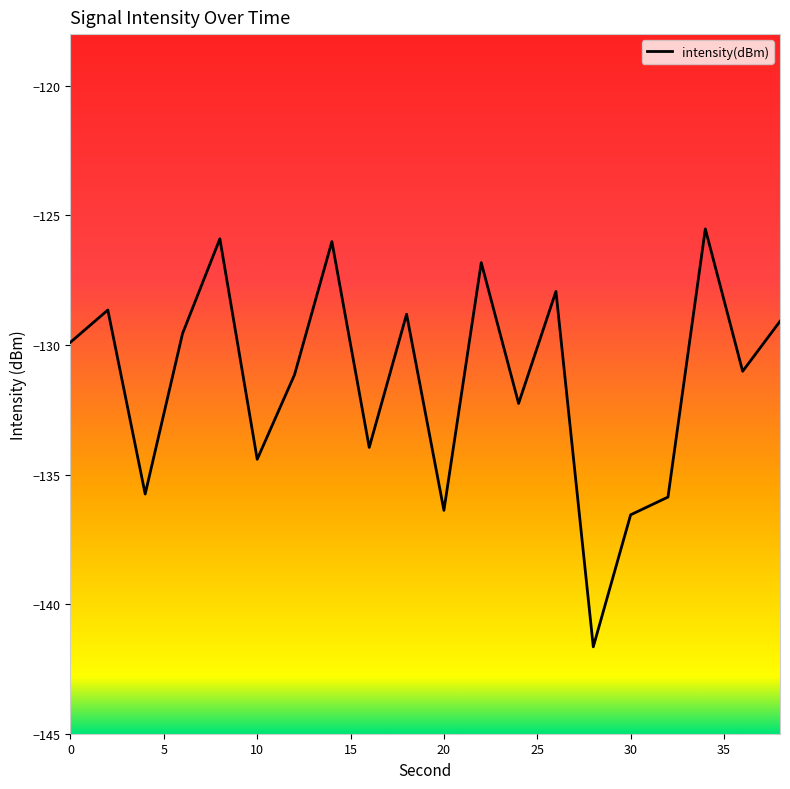

What is the greatest value displayed?

-125.5